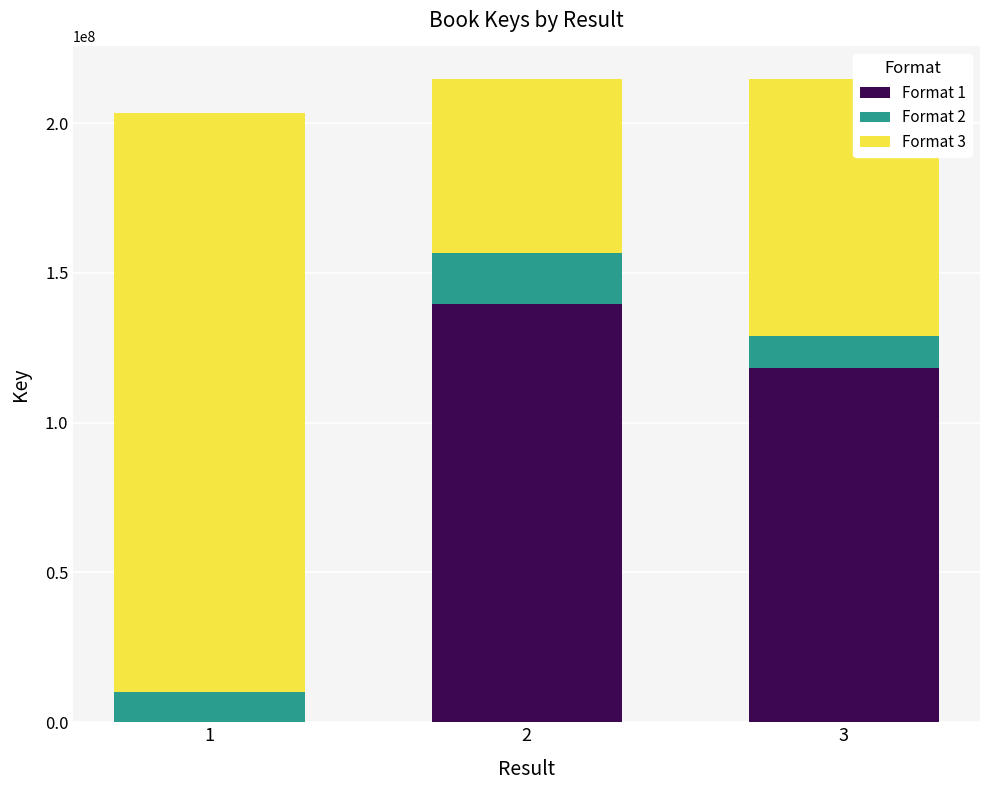

Are the bars horizontal?

No